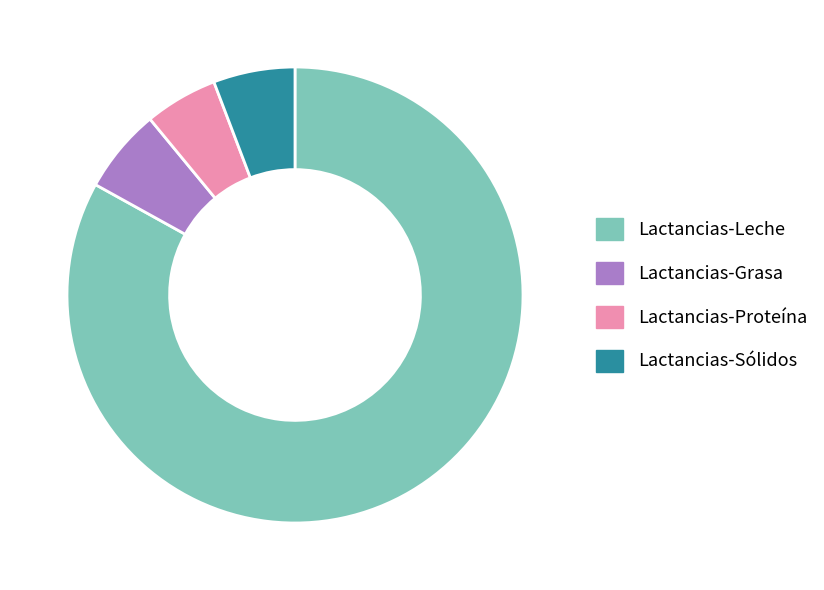

Count the number of slices in the pie.

4